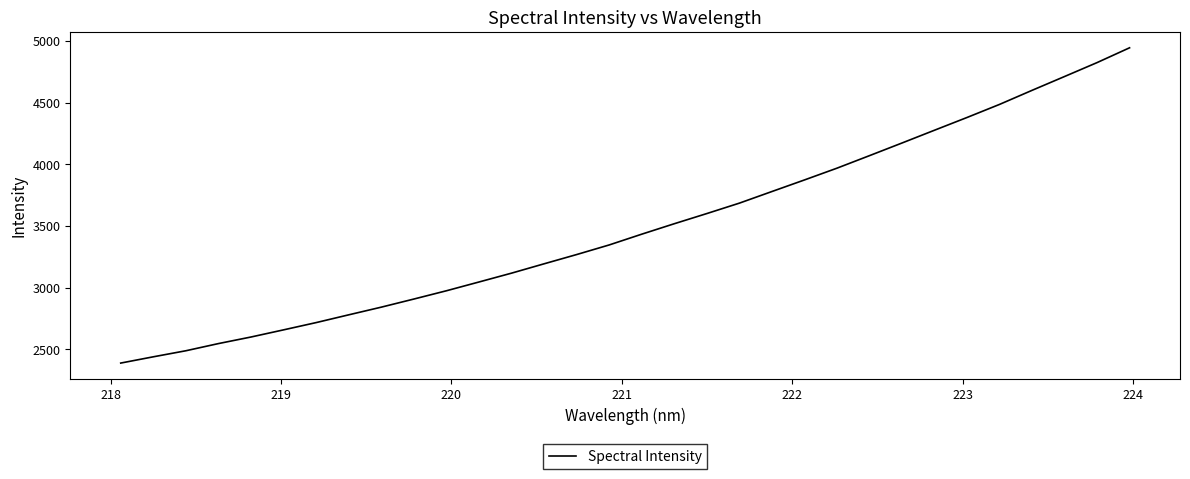

What is the difference between the maximum and minimum values?

2556.1